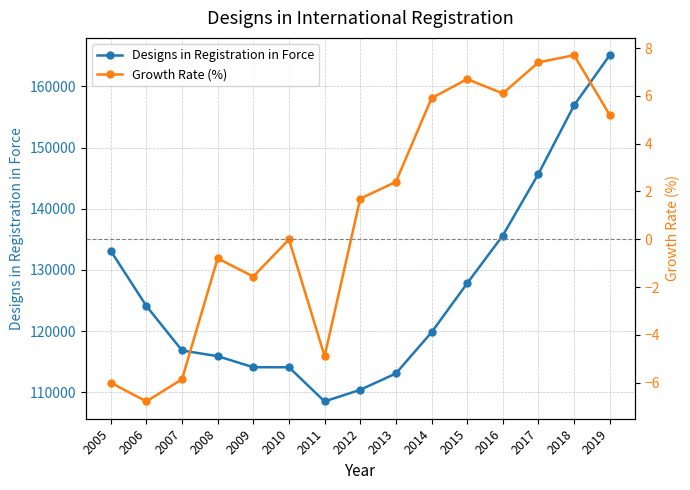

Reading right to left, transcribe all the data shown in this chart.

Designs in Registration in Force: 165101.0	156902.0	145703.0	135622.0	127803.0	119791.0	113073.0	110403.0	108505.0	114088.0	114093.0	115901.0	116834.0	124101.0	133130.0
Growth Rate (%): 5.2	7.7	7.4	6.1	6.7	5.9	2.4	1.7	-4.9	-0.0	-1.6	-0.8	-5.9	-6.8	-6.0